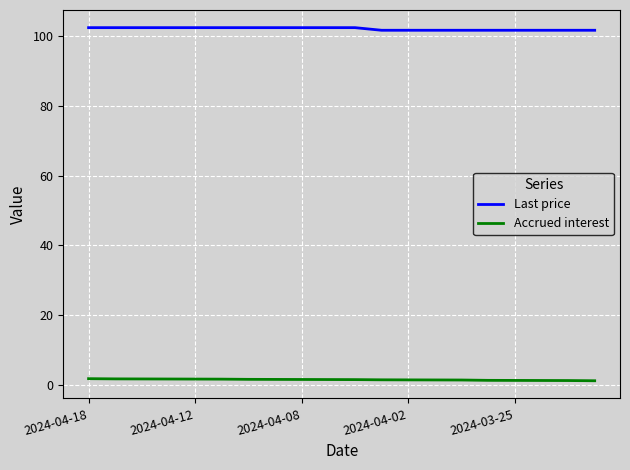

True or false: Accrued interest and Last price cross at least once.

False